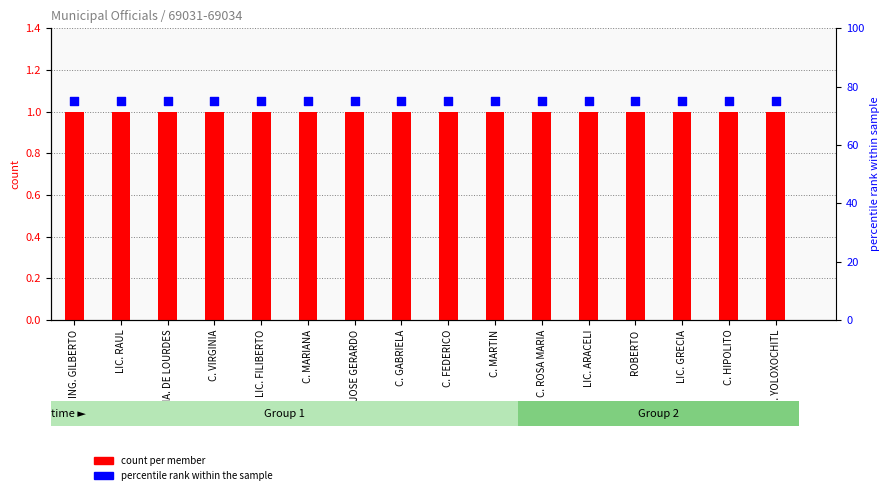

Which series has the widest spread of Y values?

count per member